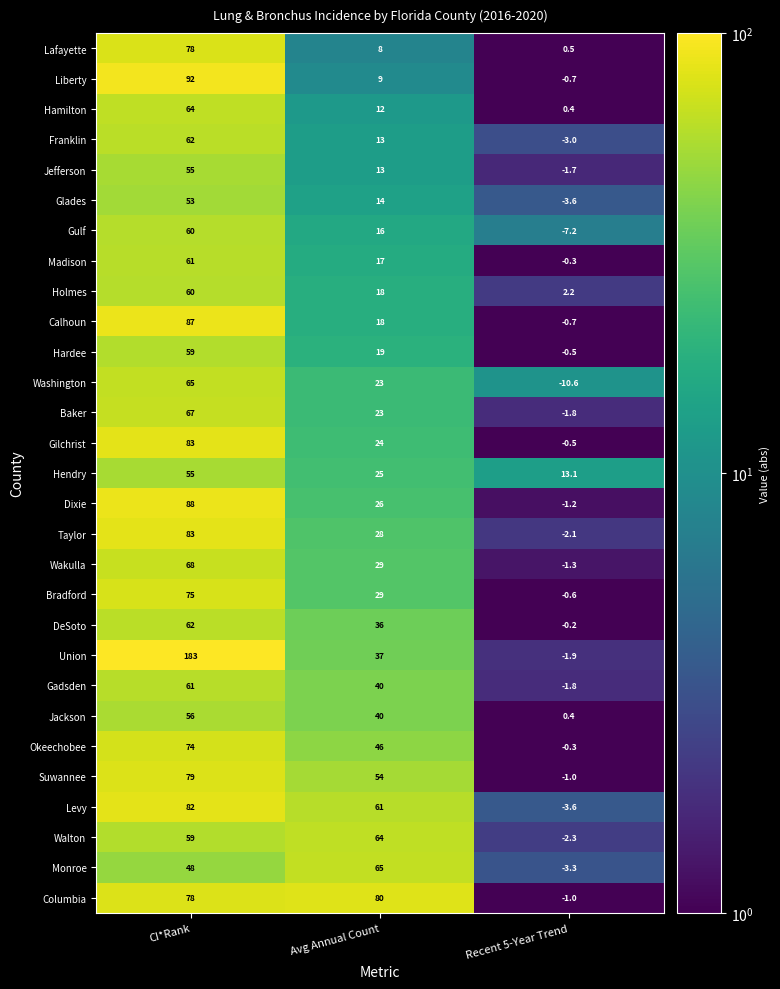

How many values in the Jackson series are below 40?

1